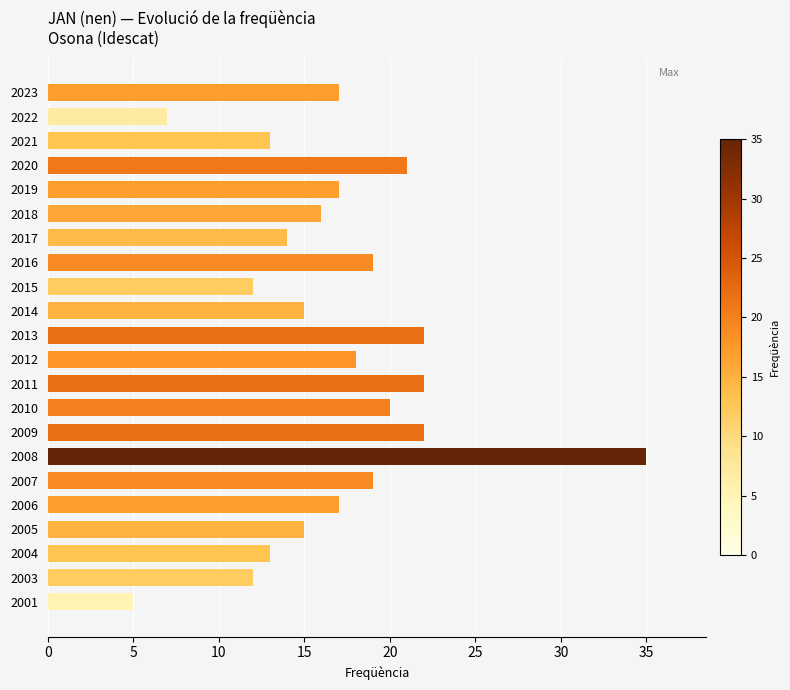

Between 2023 and 2017, which is larger?

2023